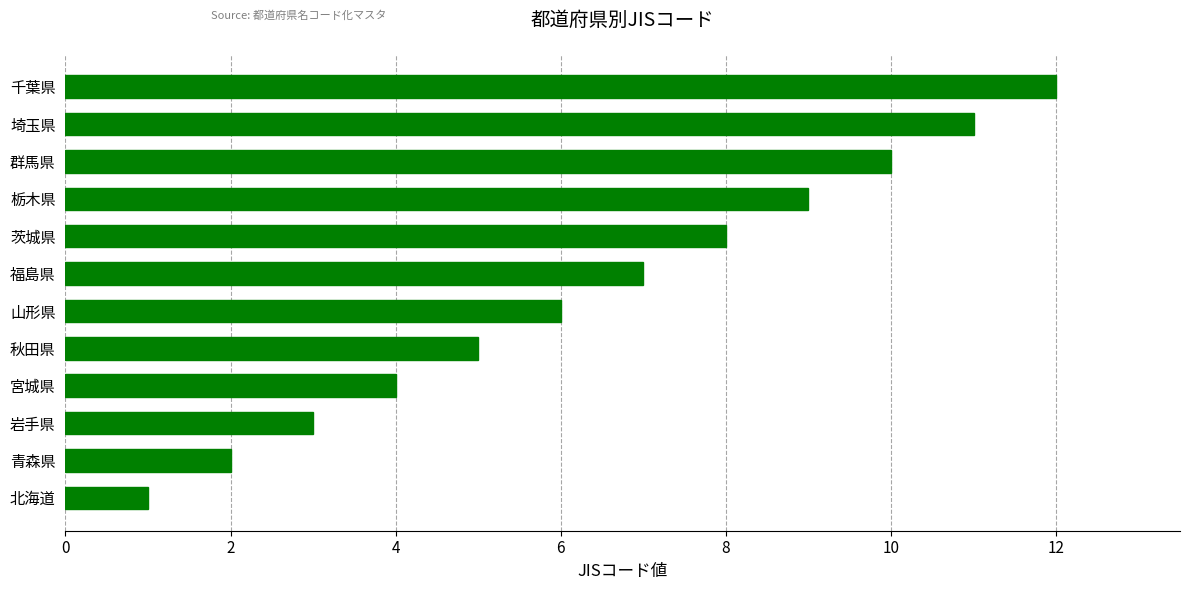

What is the greatest value displayed?

12